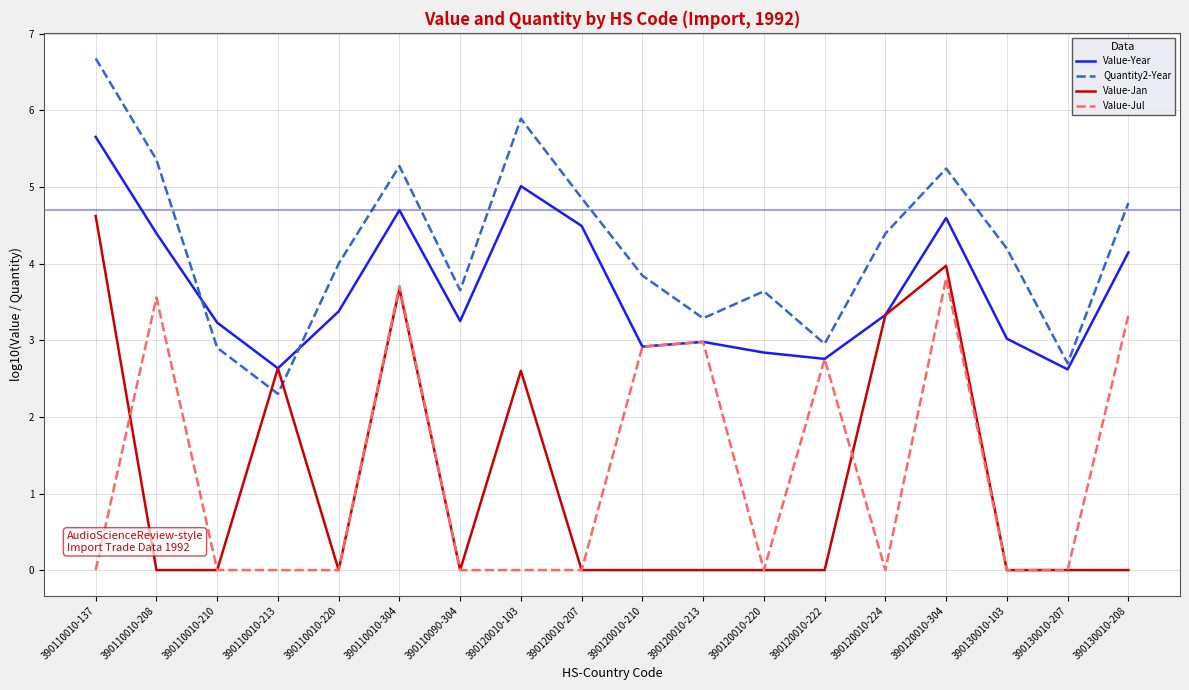

Which series changed the most between 390110010-137 and 390120010-103?

Value-Jan